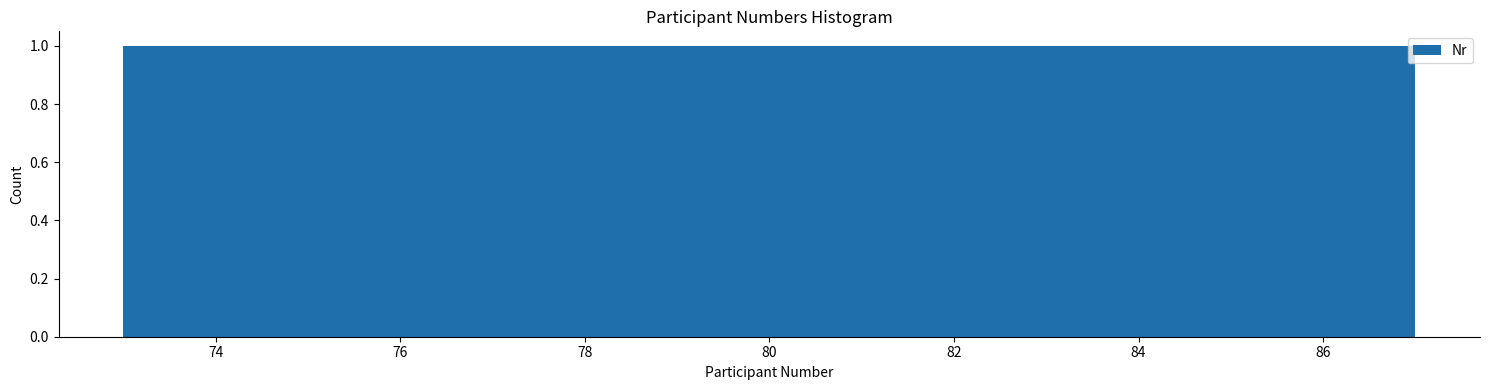

Reading left to right, list every bar in this chart as the range it spans on the x-axis followed by its height. Neither the bar edges nor the heights are printed on the chart, so give them approximately, as read against the axes.

73.0 to 74.0: 1
74.0 to 74.8: 1
74.8 to 75.8: 1
75.8 to 76.8: 1
76.8 to 77.6: 1
77.6 to 78.6: 1
78.6 to 79.6: 1
79.6 to 80.4: 1
80.4 to 81.4: 1
81.4 to 82.4: 1
82.4 to 83.2: 1
83.2 to 84.2: 1
84.2 to 85.2: 1
85.2 to 86.0: 1
86.0 to 87.0: 1